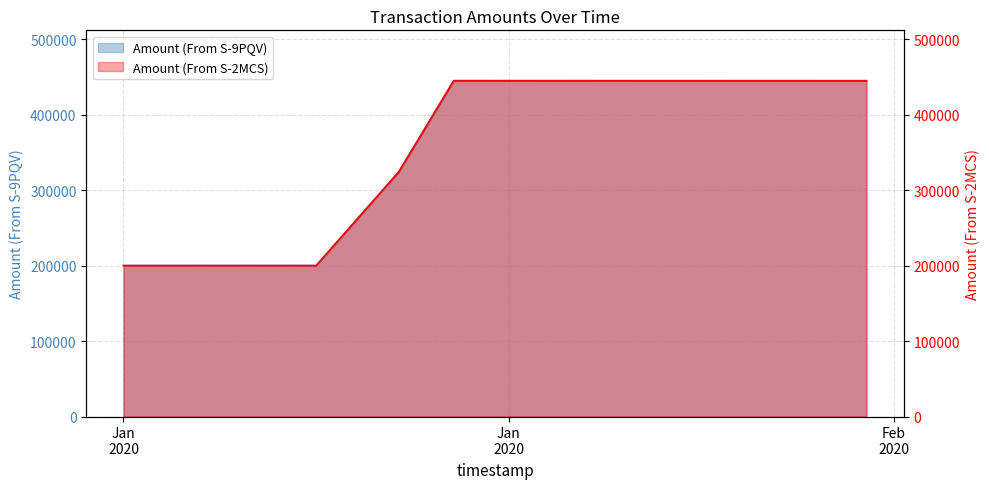

Which category has the highest value in the Amount (From S-9PQV) series?

2020-01-25